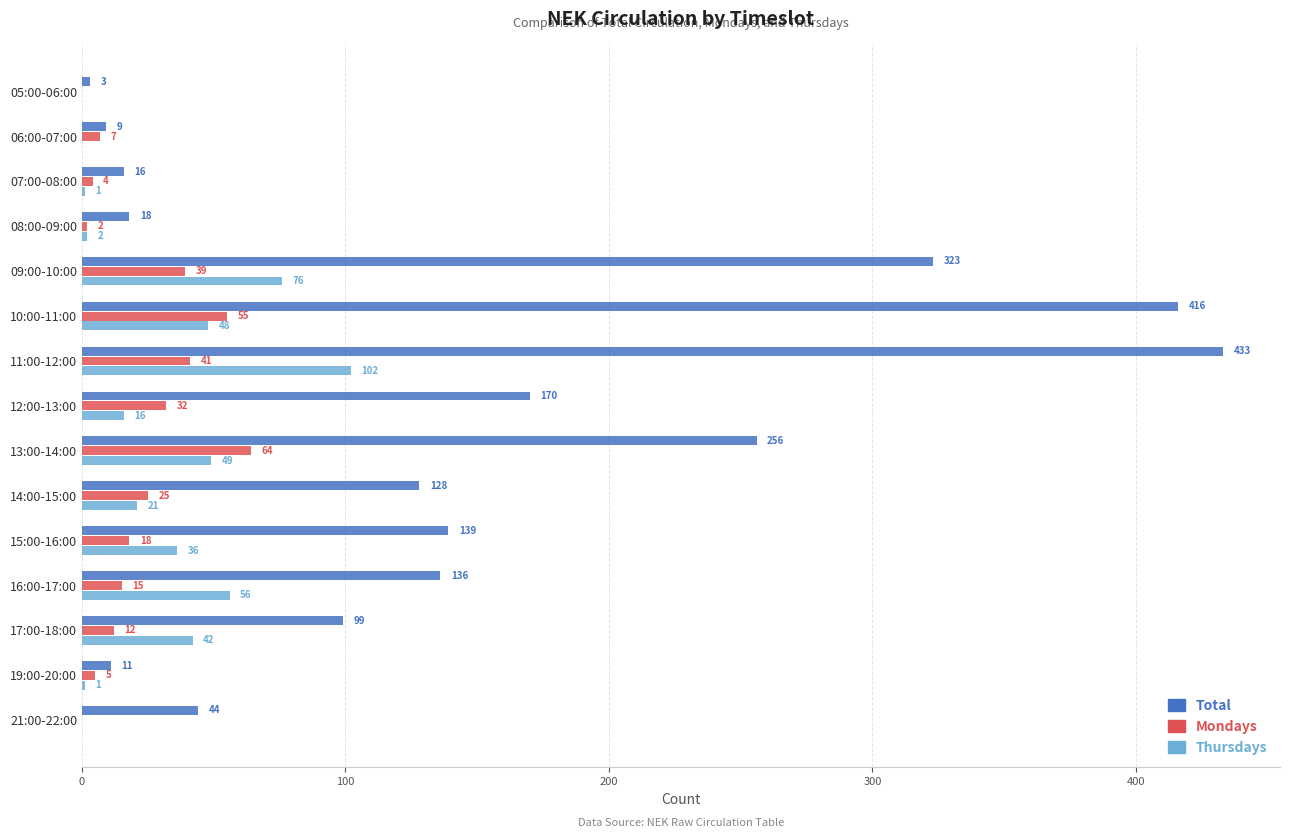

What is the maximum value shown in the chart?

433